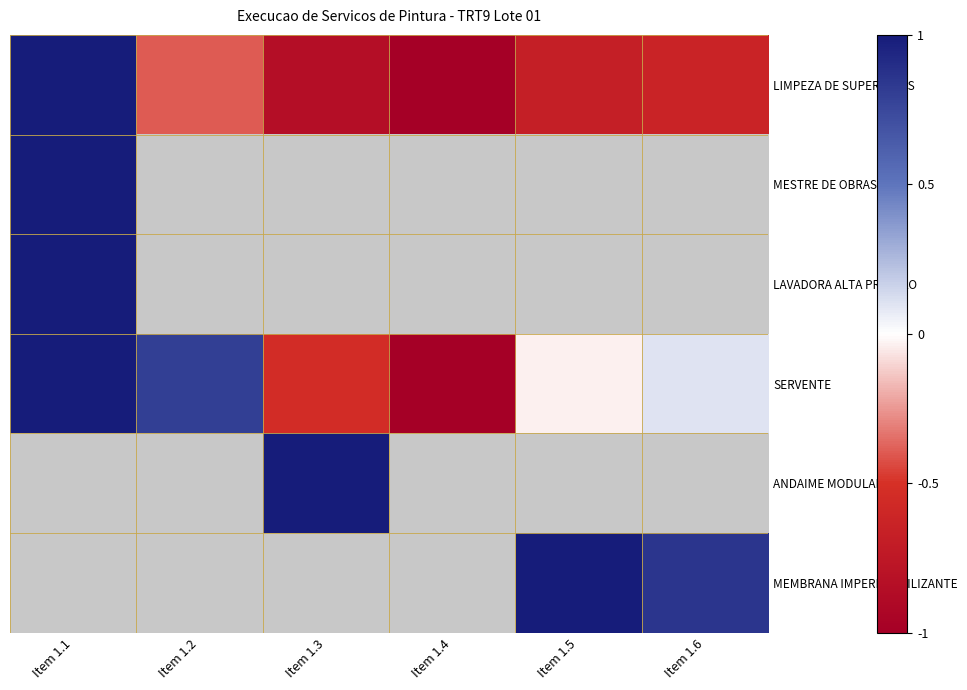

Where is ANDAIME MODULAR nearest to the value 1?

Item 1.1